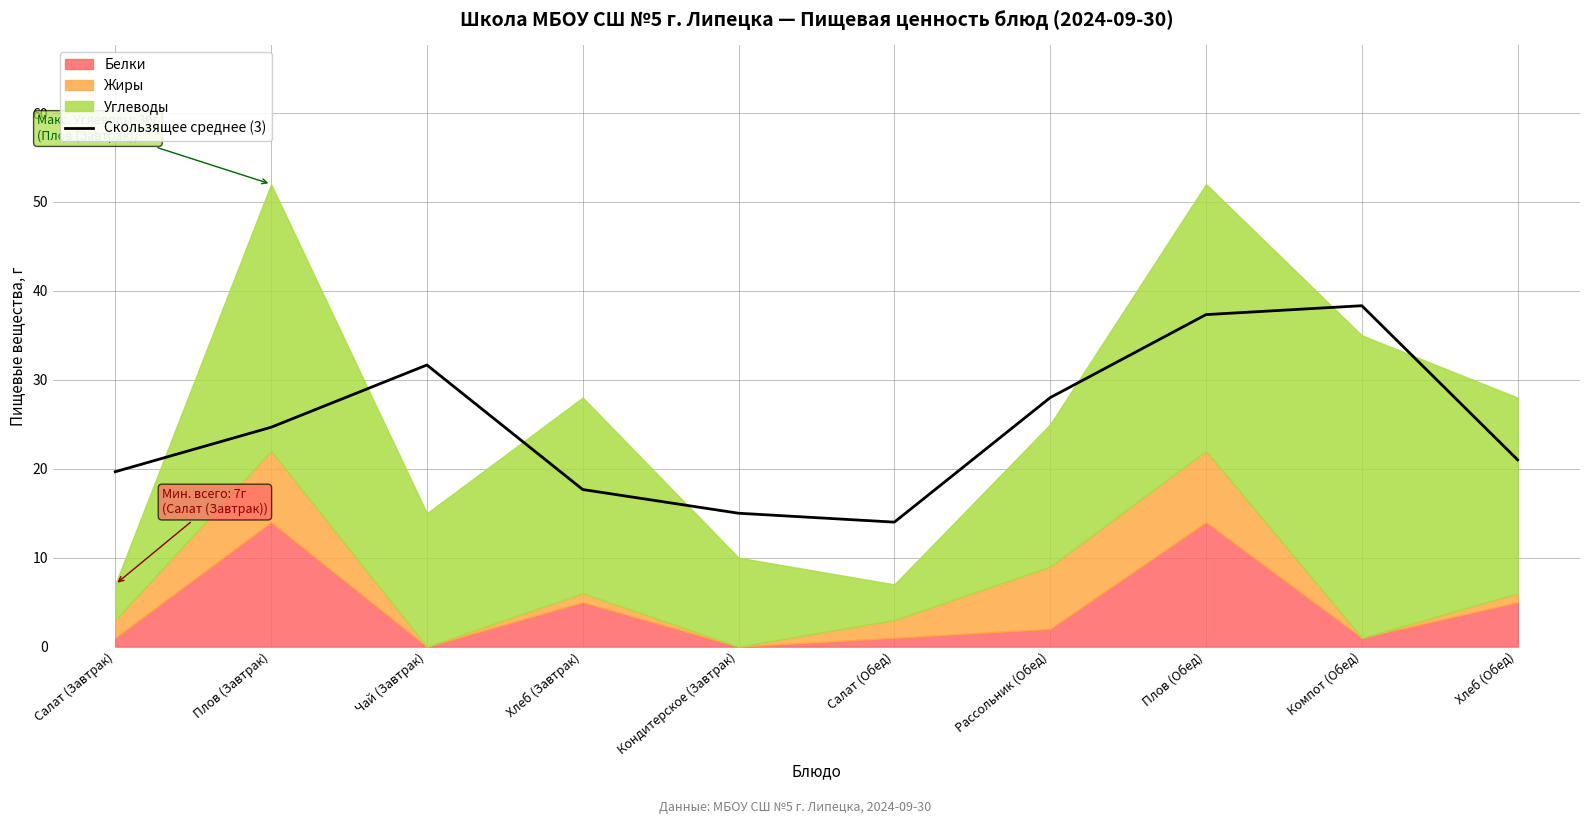

Reading right to left, extract all data points from this chart.

Хлеб (Обед)=21.0	Компот (Обед)=38.3	Плов (Обед)=37.3	Рассольник (Обед)=28.0	Салат (Обед)=14.0	Кондитерское (Завтрак)=15.0	Хлеб (Завтрак)=17.7	Чай (Завтрак)=31.7	Плов (Завтрак)=24.7	Салат (Завтрак)=19.7